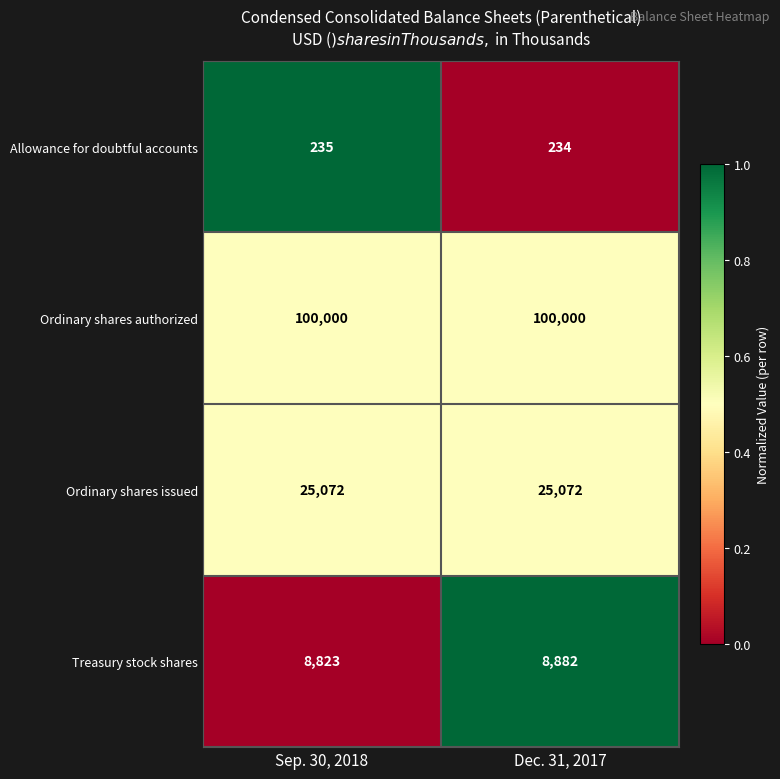

True or false: Ordinary shares issued has a value of 25072 at Dec. 31, 2017.

True